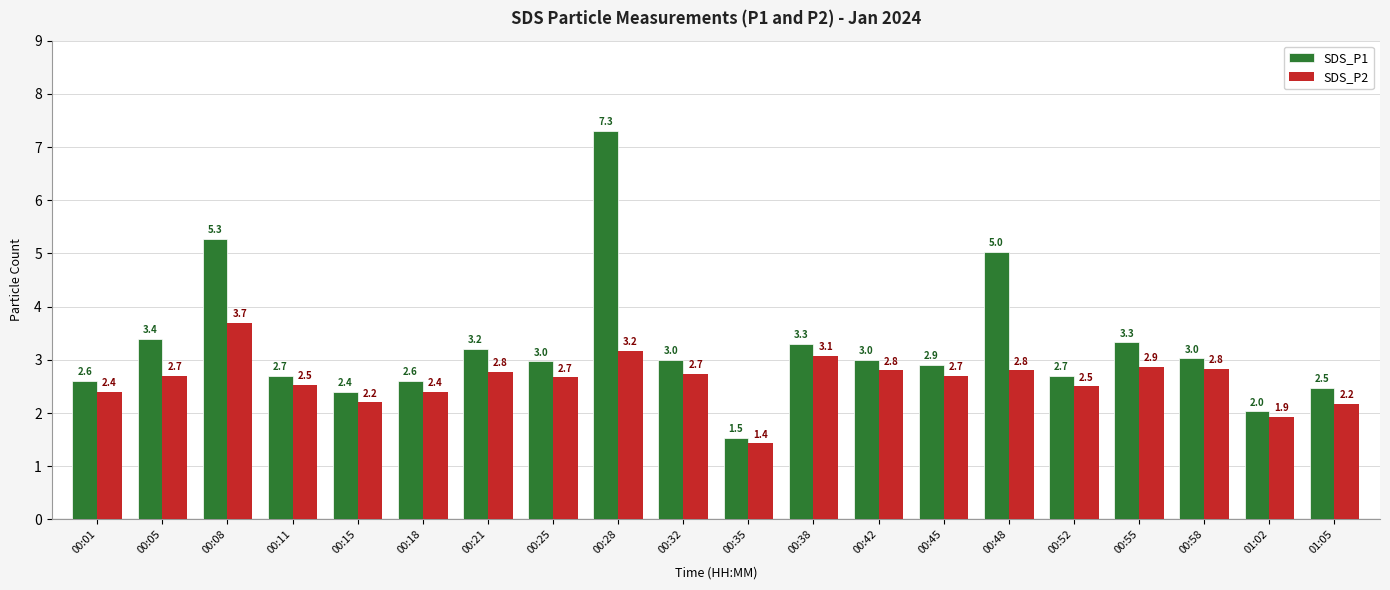

List the series in order of their peak value, highest first.

SDS_P1, SDS_P2